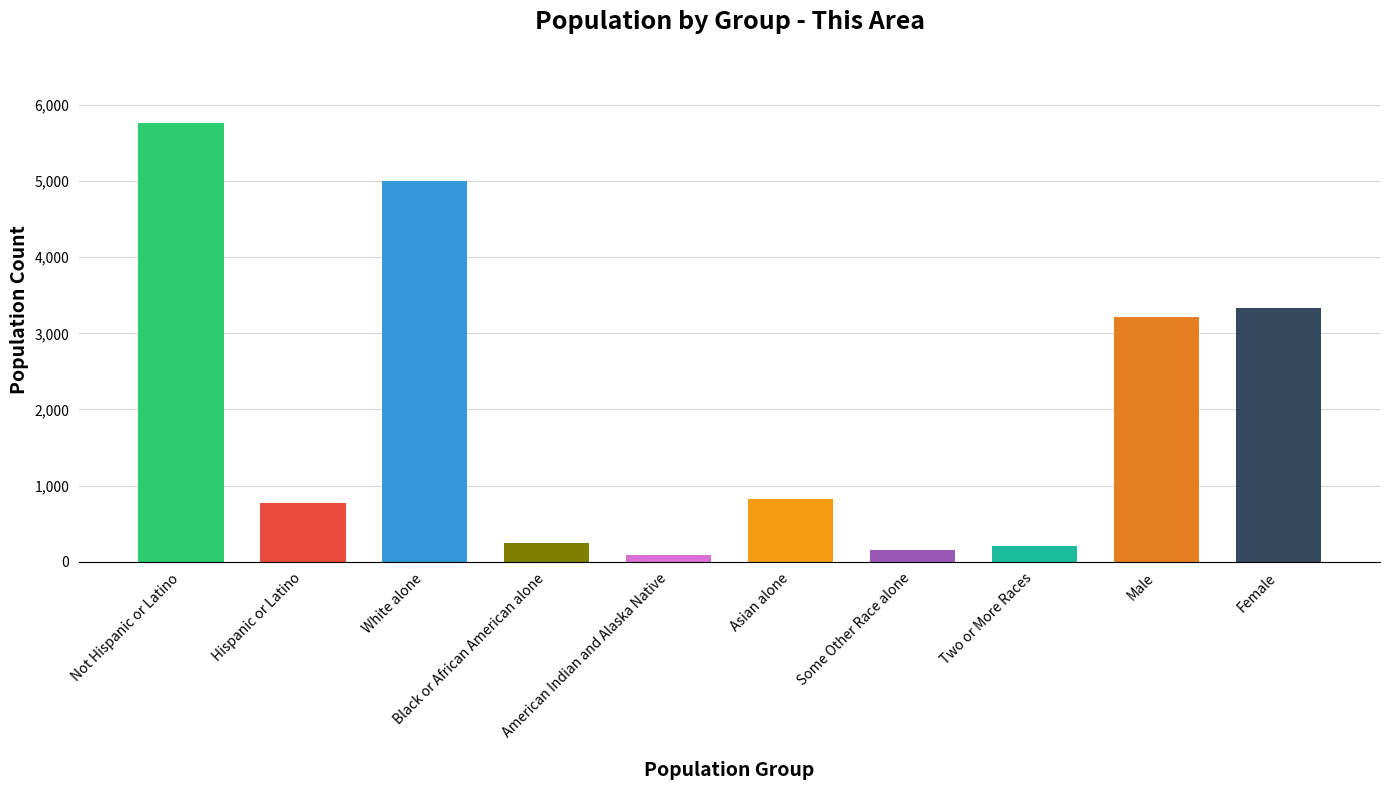

What is the sum of all values?

19604